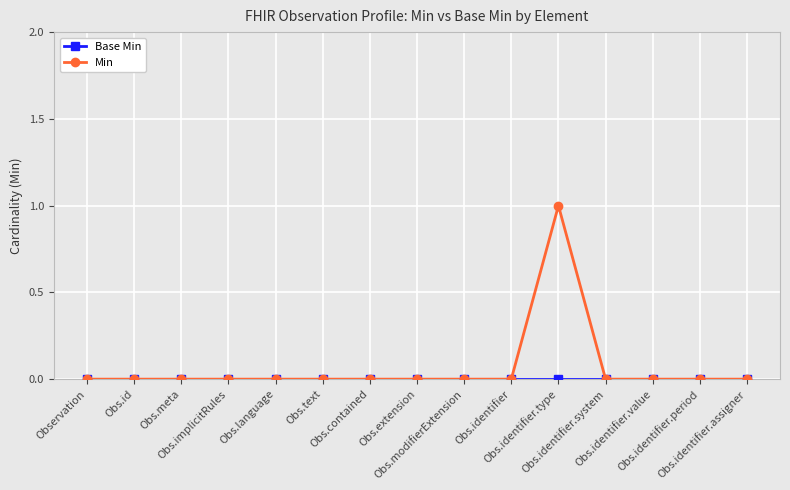

Which series has the widest spread of values?

Min